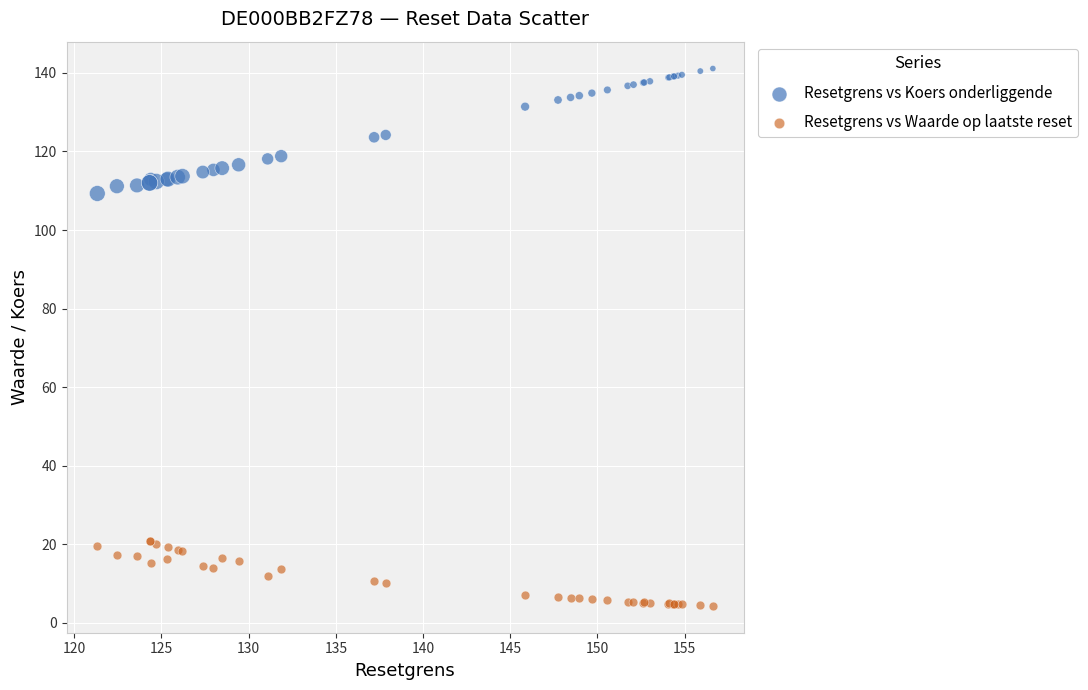

What is the X range (max minus min) for the scatter plot?

35.3